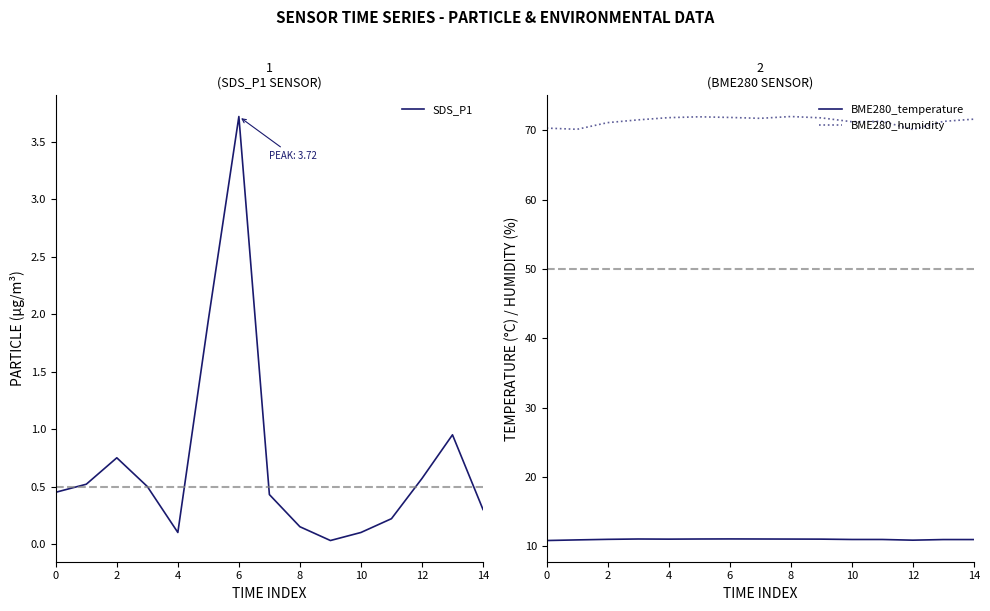

True or false: BME280_humidity and BME280_temperature intersect in this chart.

False